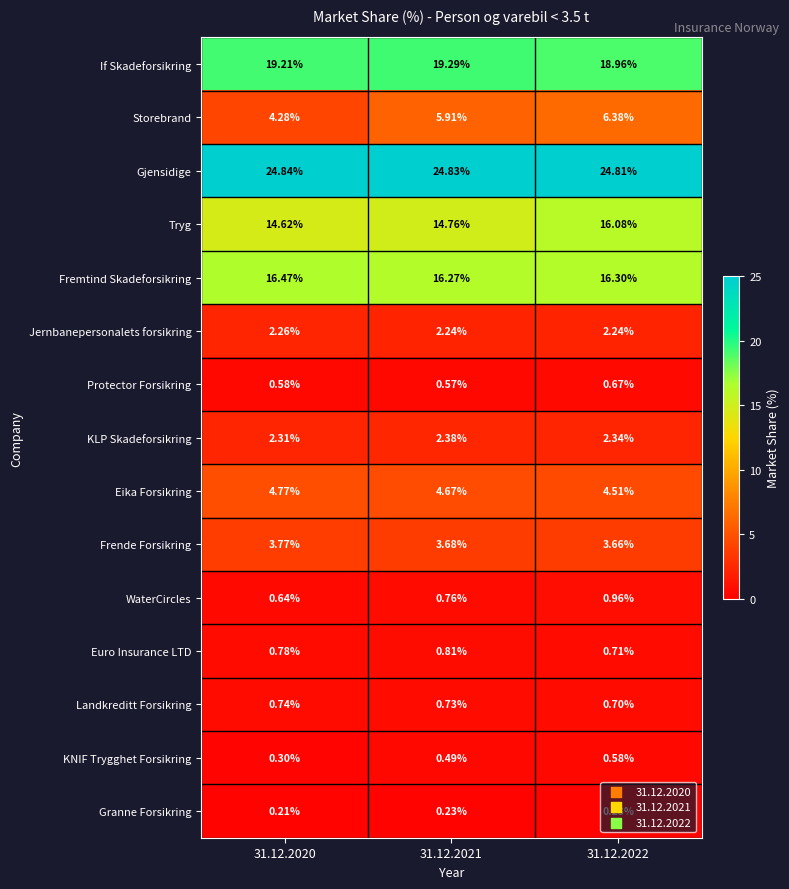

At 31.12.2020, list the series in order from largest to smallest.

Gjensidige, If Skadeforsikring, Fremtind Skadeforsikring, Tryg, Eika Forsikring, Storebrand, Frende Forsikring, KLP Skadeforsikring, Jernbanepersonalets forsikring, Euro Insurance LTD, Landkreditt Forsikring, WaterCircles, Protector Forsikring, KNIF Trygghet Forsikring, Granne Forsikring